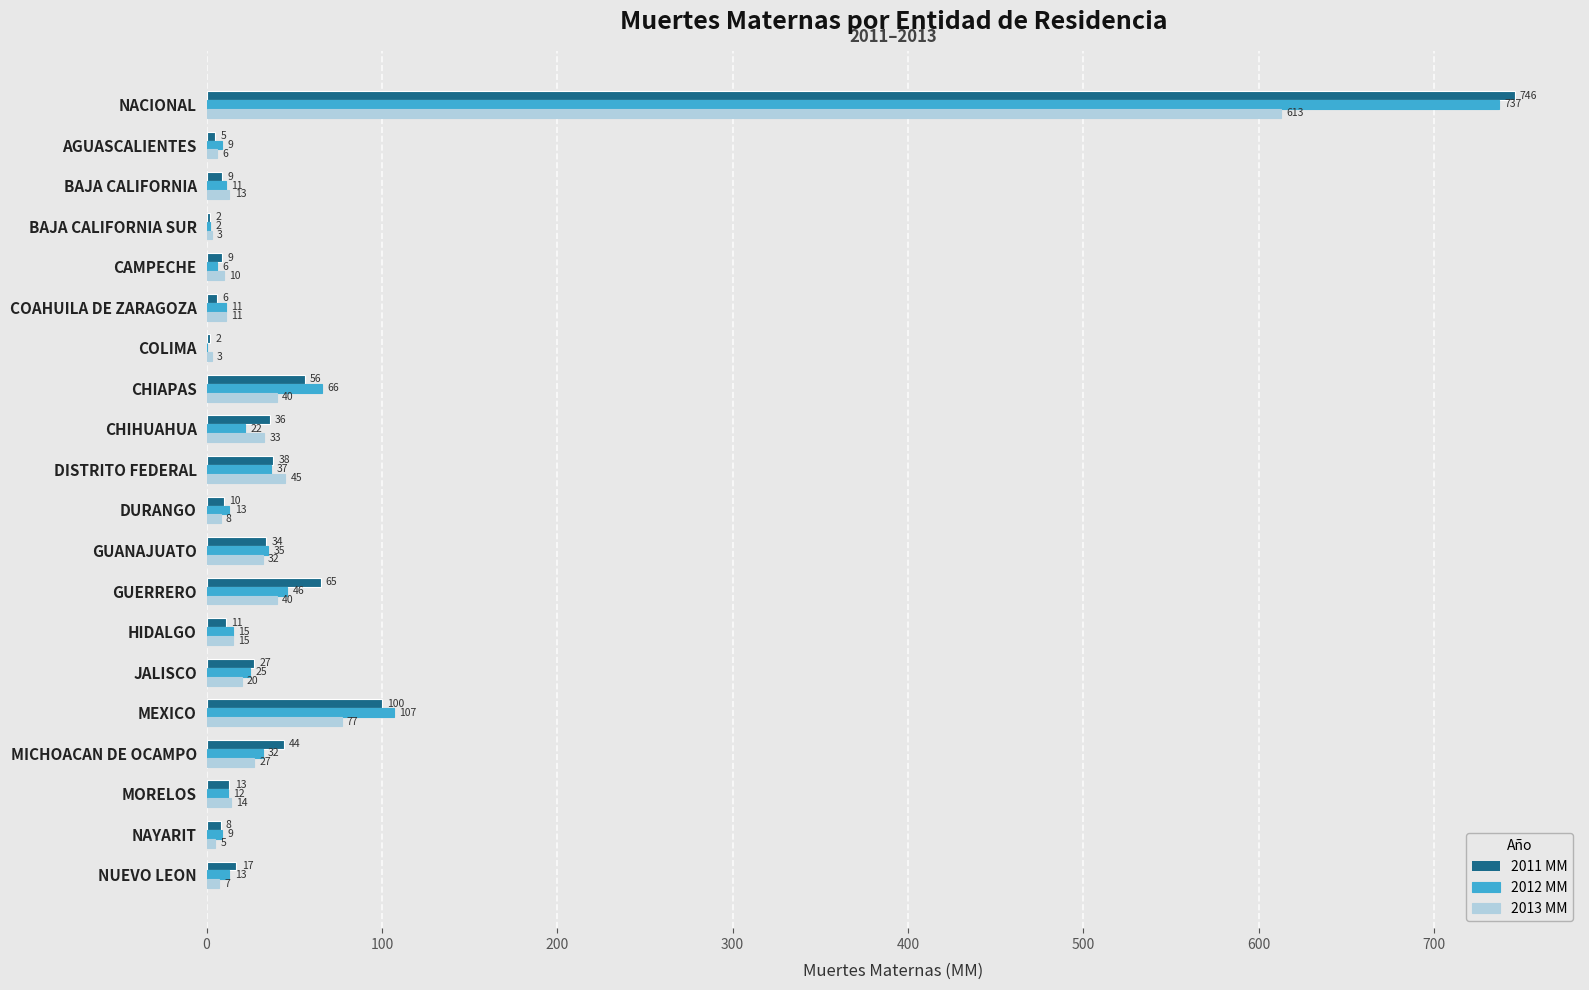

Read the 2012 MM value at CHIHUAHUA, to the nearest 10.

20